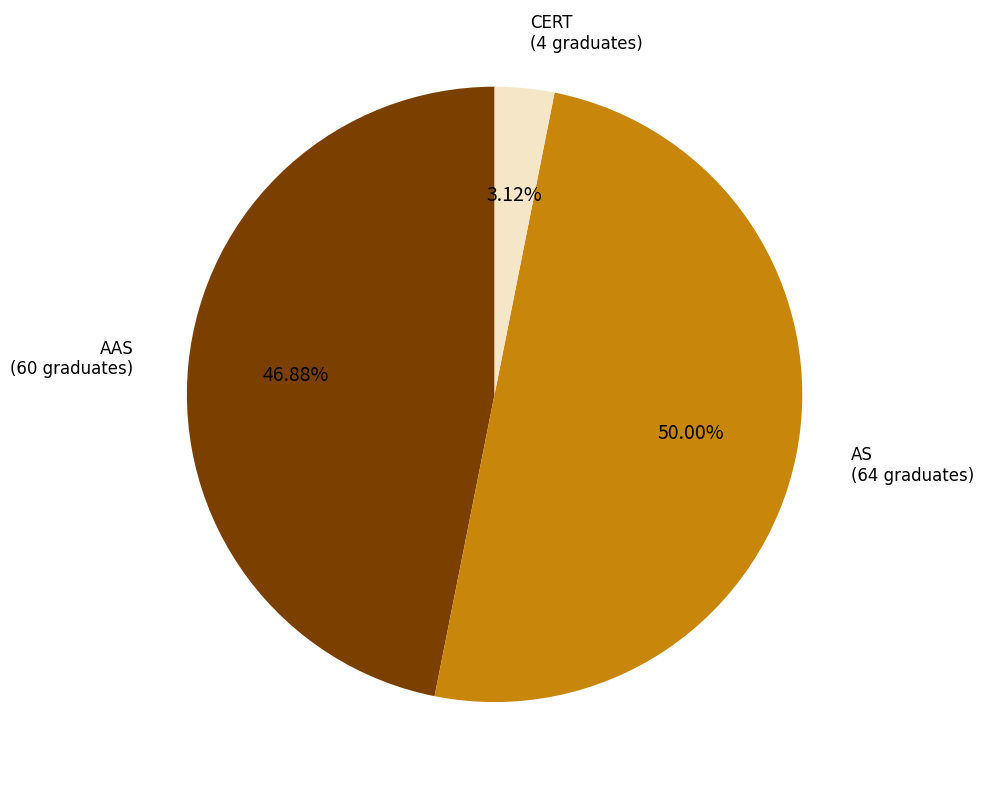

To the nearest percent, what is the average slice percentage?

33%